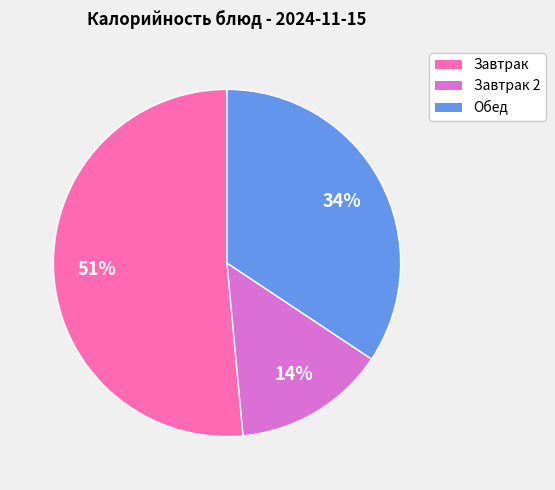

Is there a majority slice in this chart?

Yes